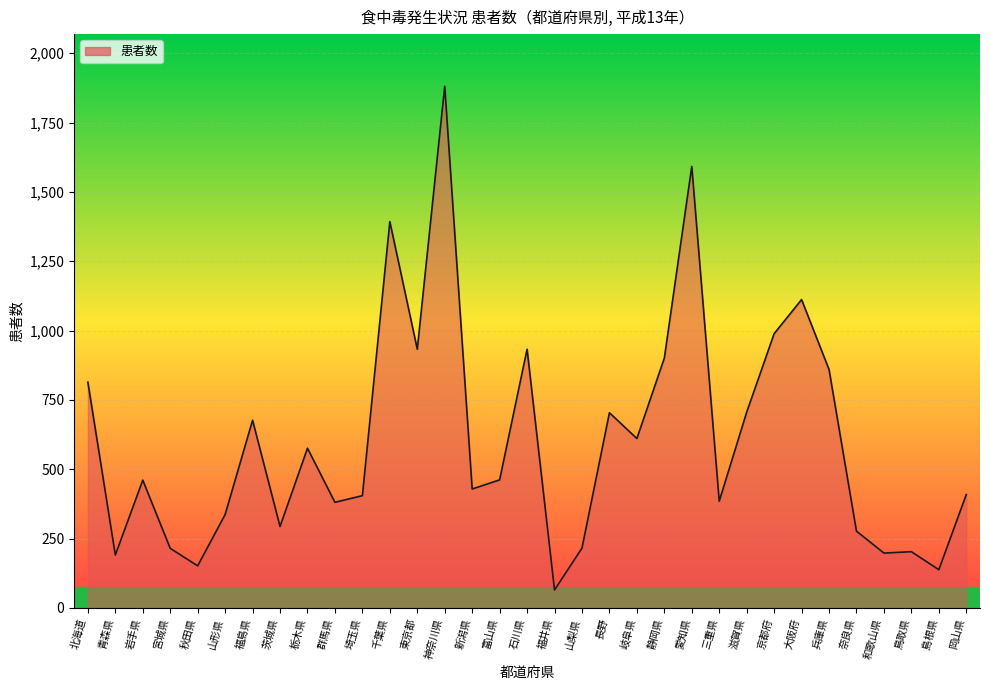

True or false: there are more than 1 points higher than both neighbors.

True